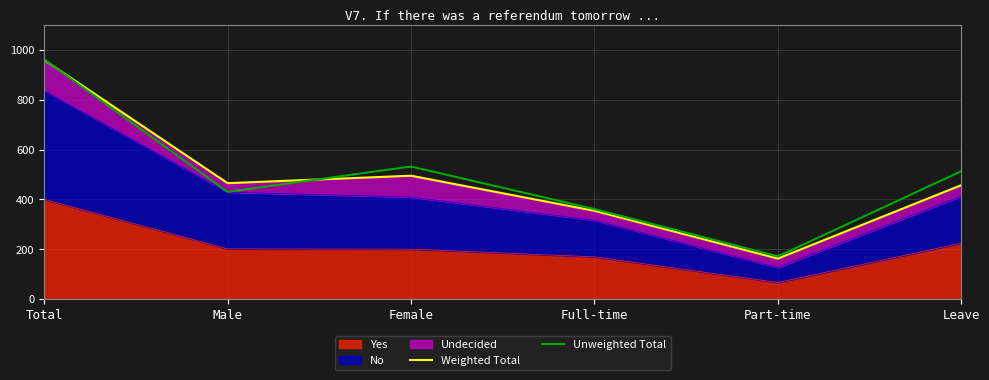

Does the chart have visible grid lines?

Yes